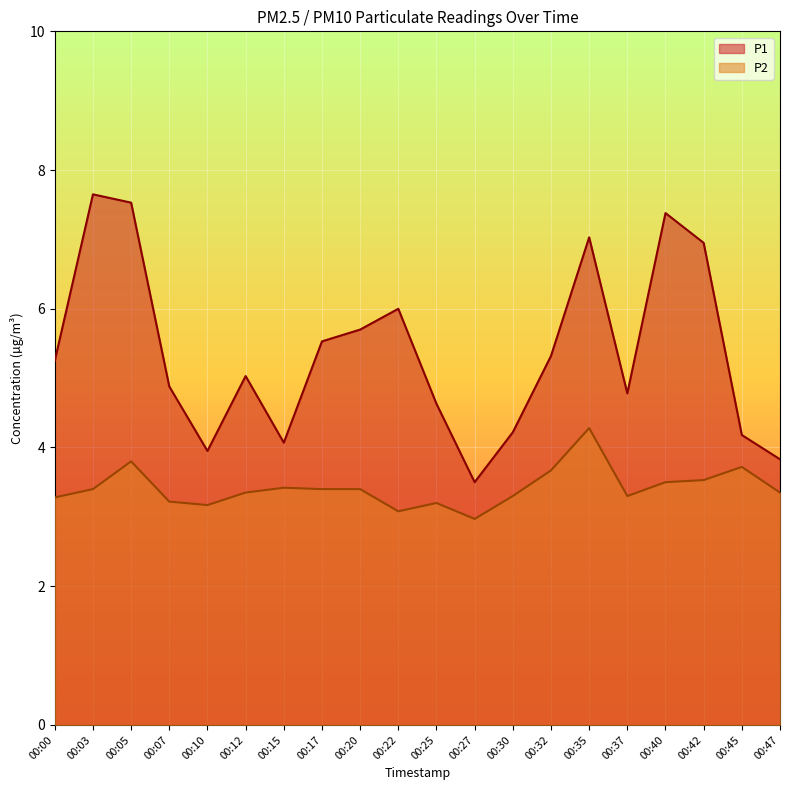

True or false: P1 and P2 intersect in this chart.

False